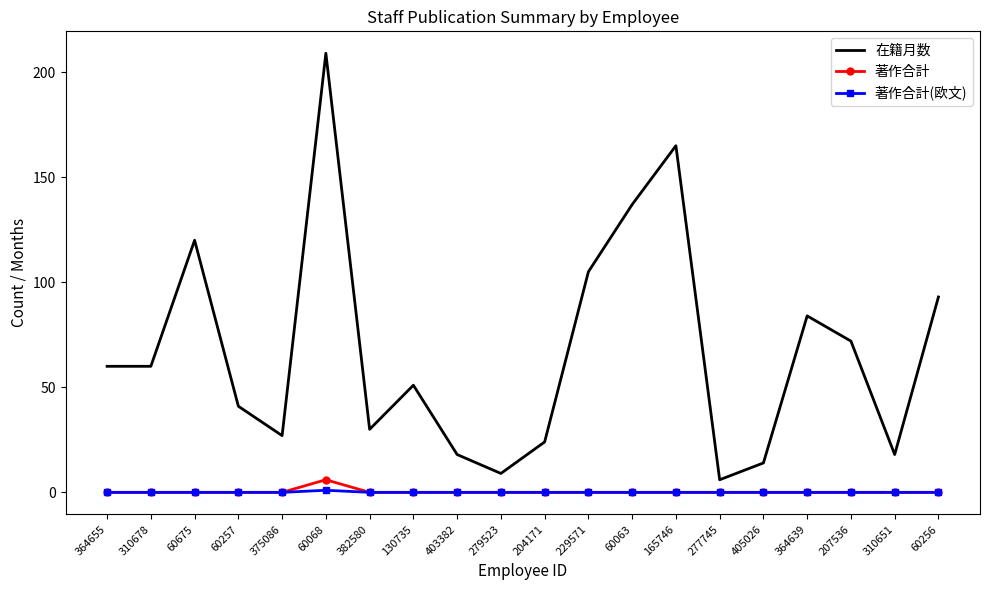

What is the maximum value for 著作合計(欧文)?

1